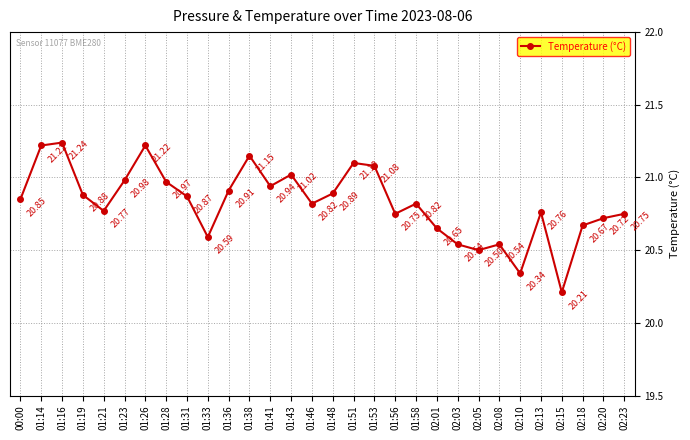

What is the change in value from 00:00 to 02:18?

-0.2